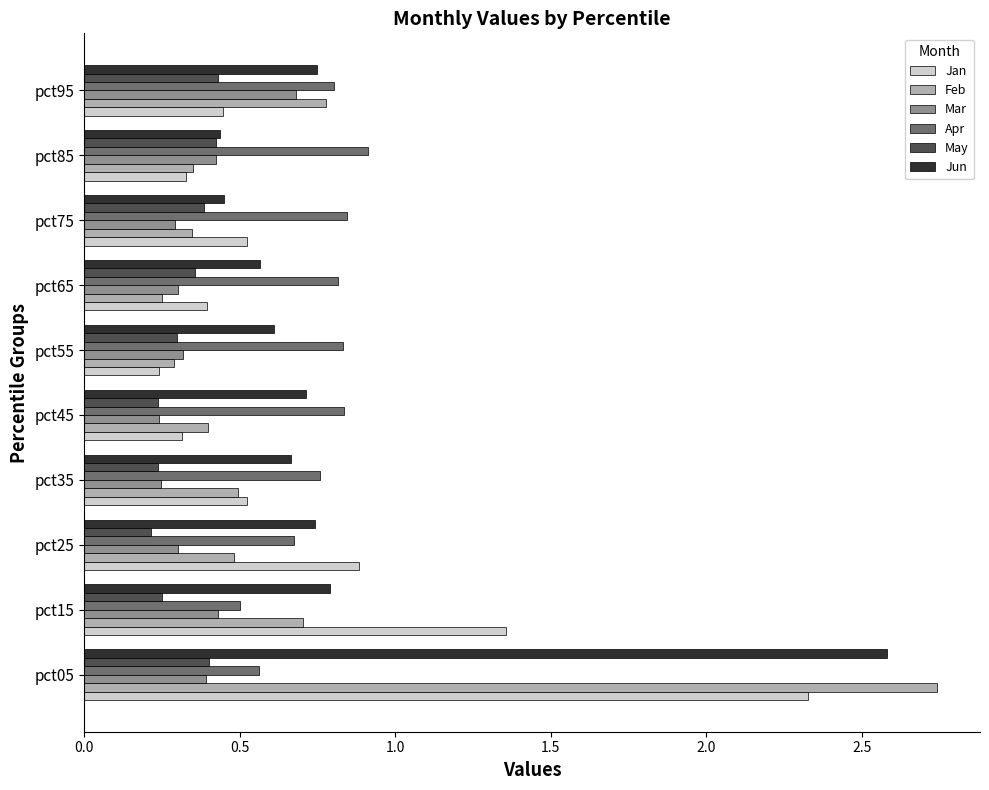

What is the difference between the maximum and minimum values in the Jun series?

2.1